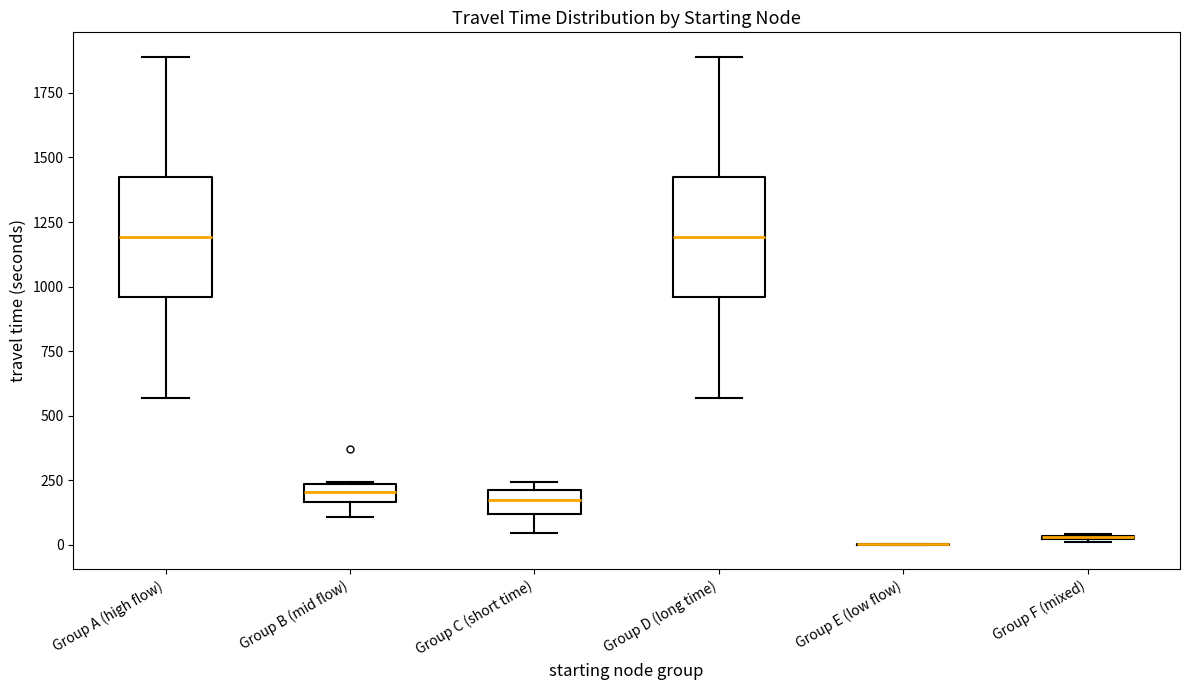

Where does the median line of the box for Group A (high flow) sit on the y-axis? The values are not printed on the chart, so give them approximately, as read against the axis.

1200